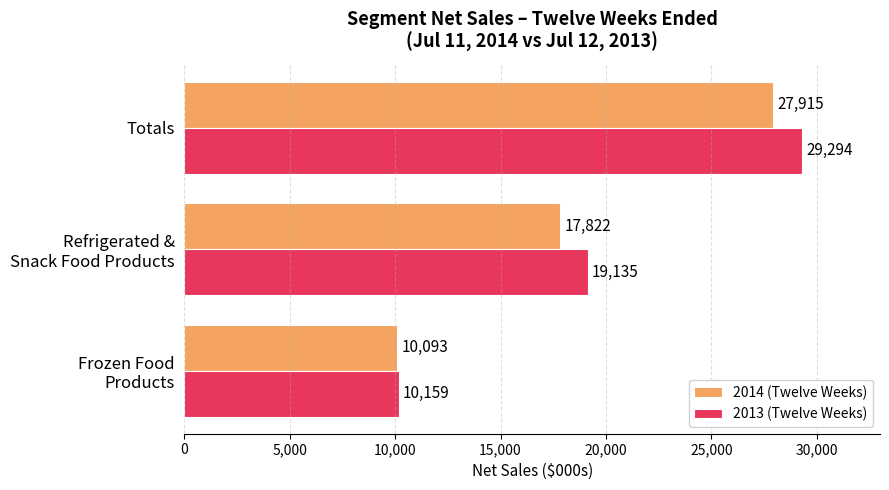

What is the lowest value of the 2014 (Twelve Weeks) series?

10093